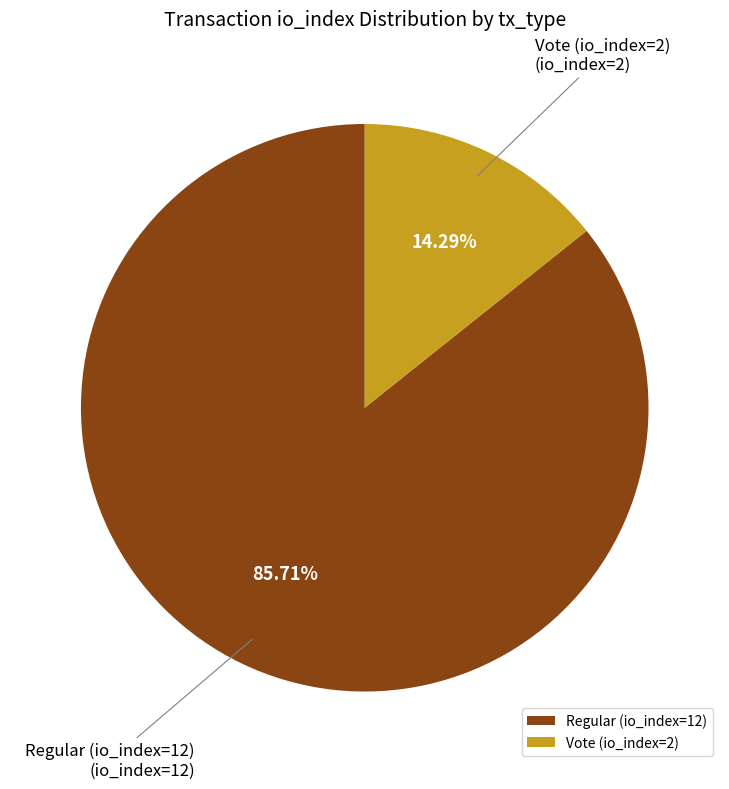

Does Vote (io_index=2) account for over 50% of the chart?

No